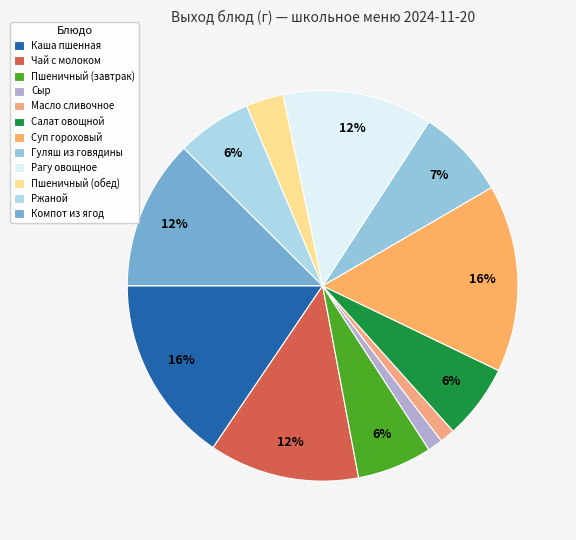

To the nearest percent, what is the average slice percentage?

8%